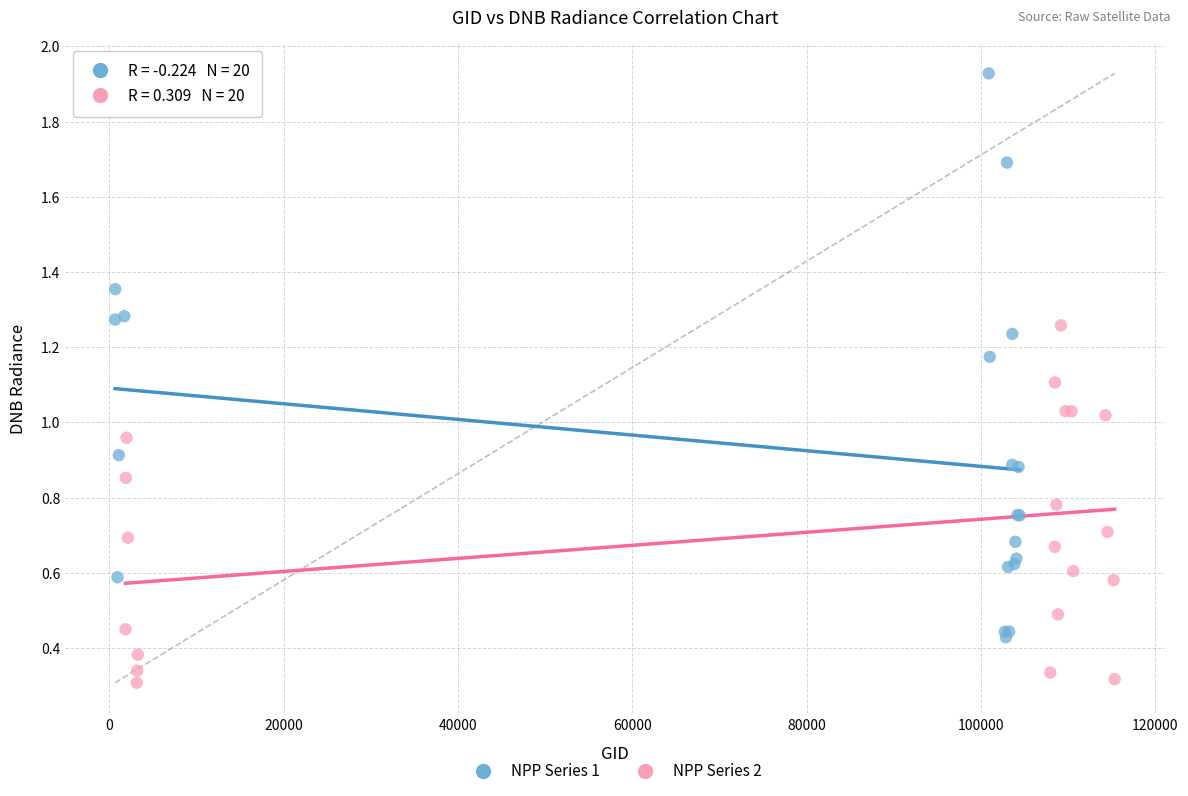

Which series reaches the maximum Y coordinate?

NPP Series 1